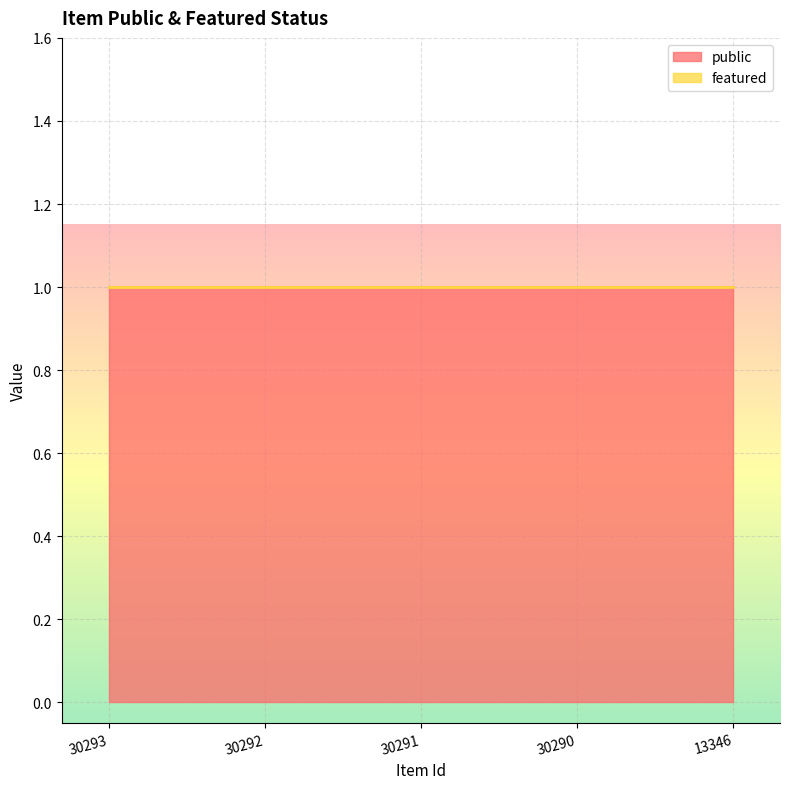

Which series has the widest spread of values?

public